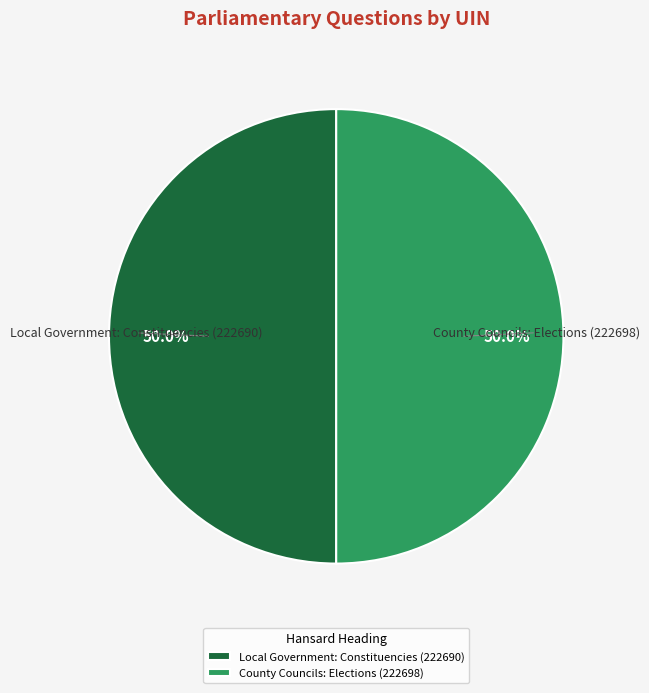

Approximately how many times larger is the value at County Councils: Elections (222698) compared to Local Government: Constituencies (222690)?

1.0